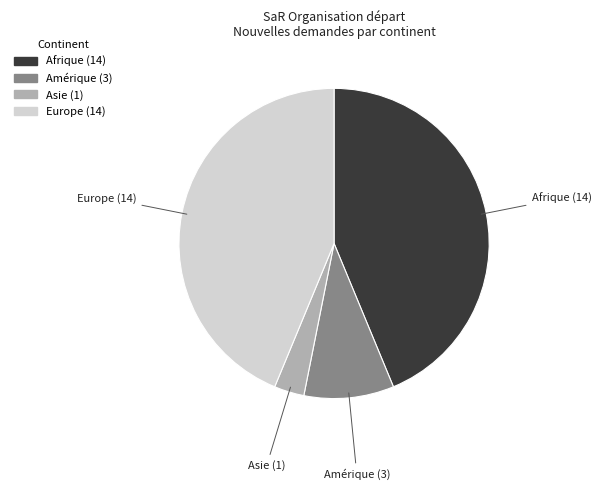

How many segments does this pie chart have?

4